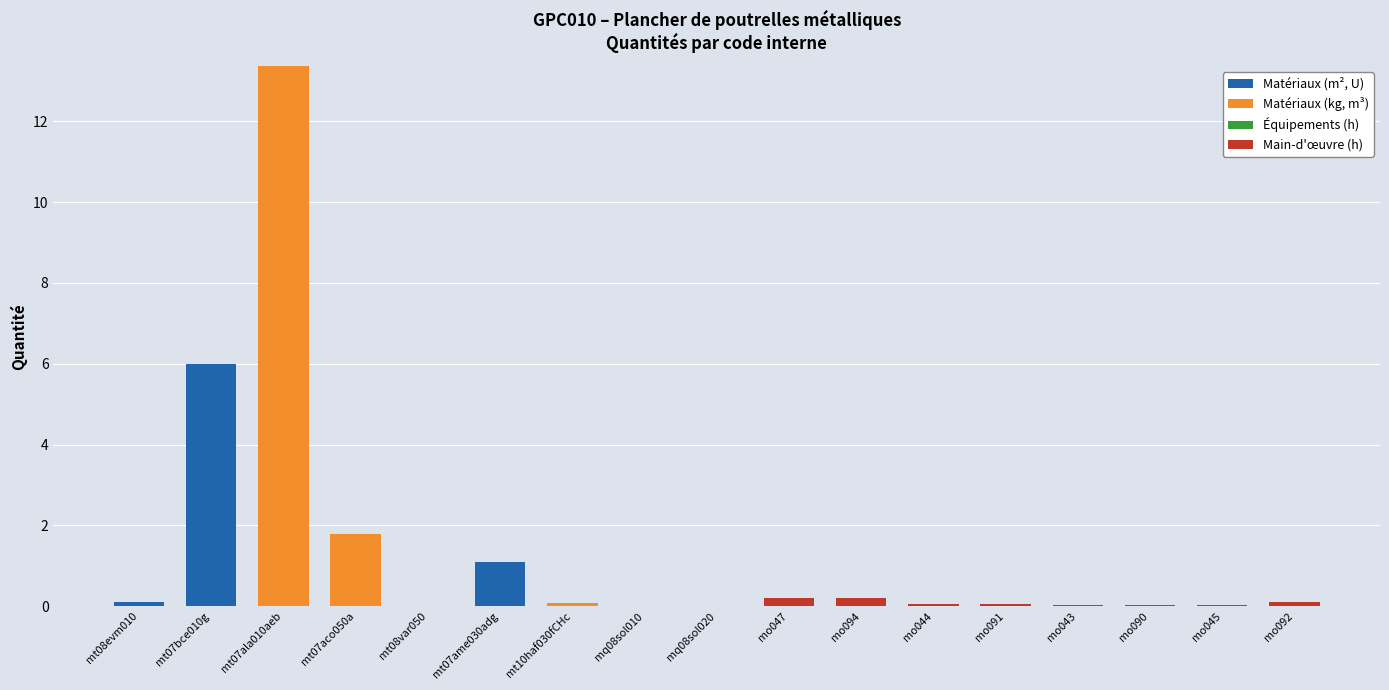

Count the number of data series in this chart.

4